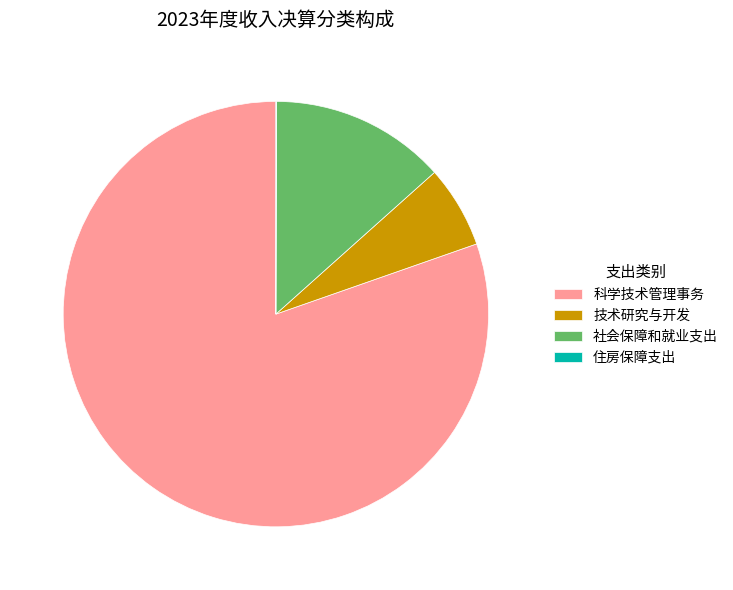

Approximately how many times larger is the value at 科学技术管理事务 compared to 技术研究与开发?

12.9